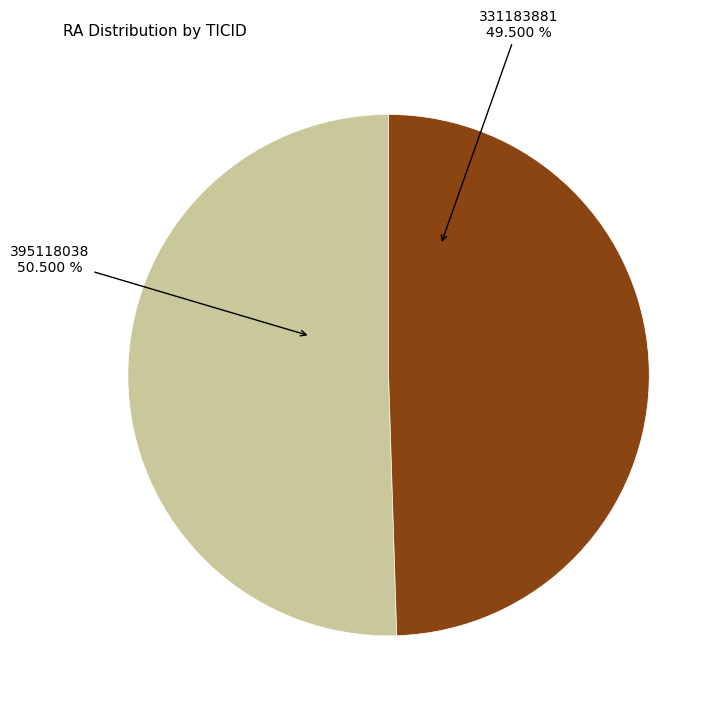

Is there any slice that represents more than half of the pie?

Yes